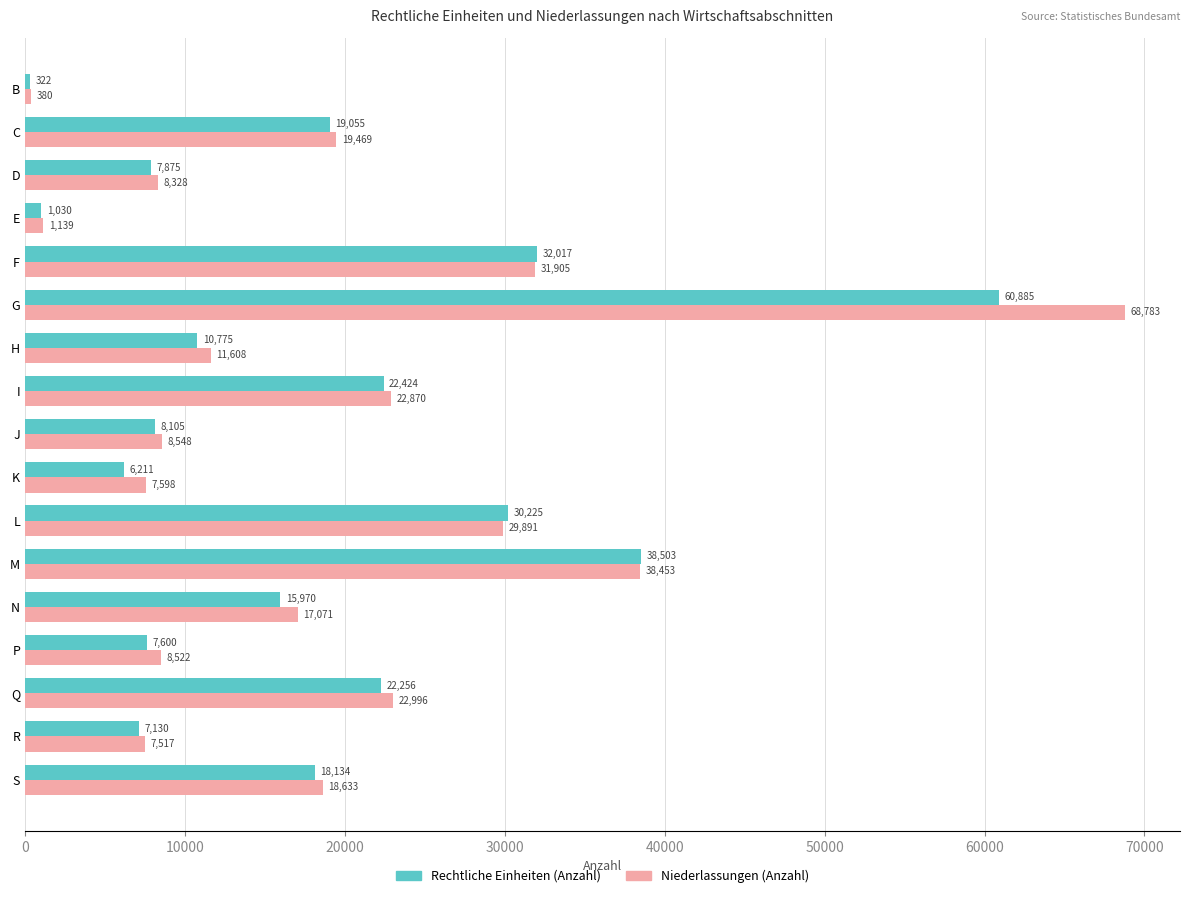

List the series in order of their overall mean, lowest first.

Rechtliche Einheiten (Anzahl), Niederlassungen (Anzahl)